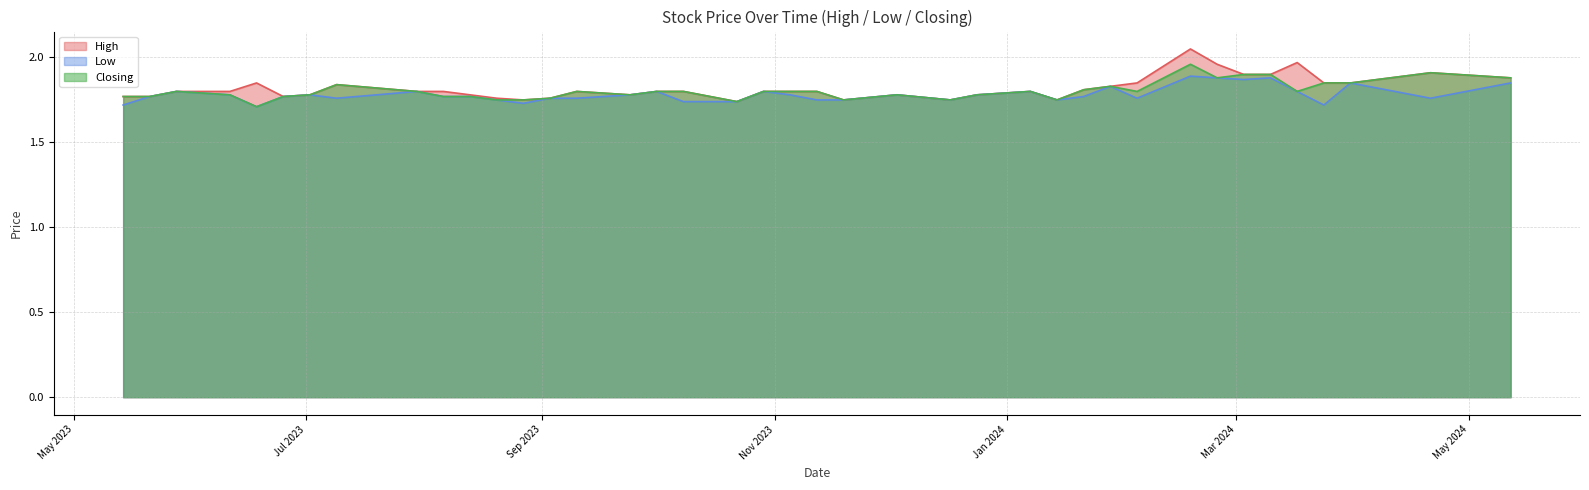

Which series has the widest spread of values?

High